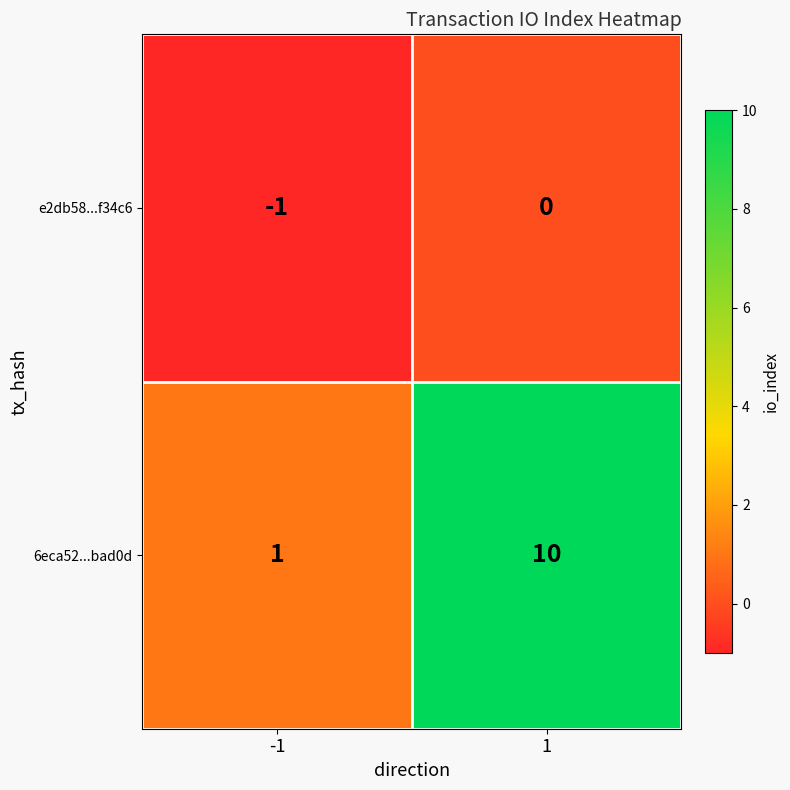

Which series has the widest spread of values?

6eca52...bad0d